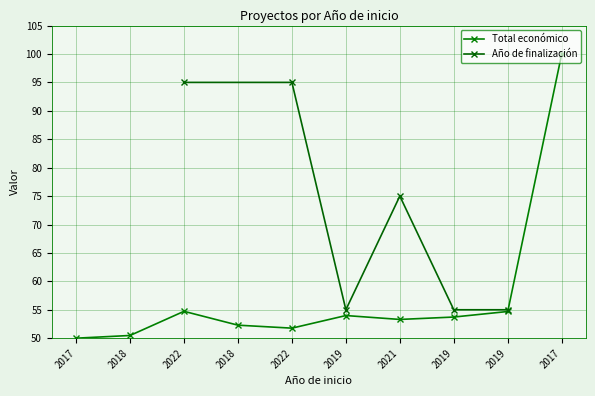

List the labels in order of value, largest first.

2017, 2022, 2019, 2019, 2019, 2021, 2018, 2022, 2018, 2017